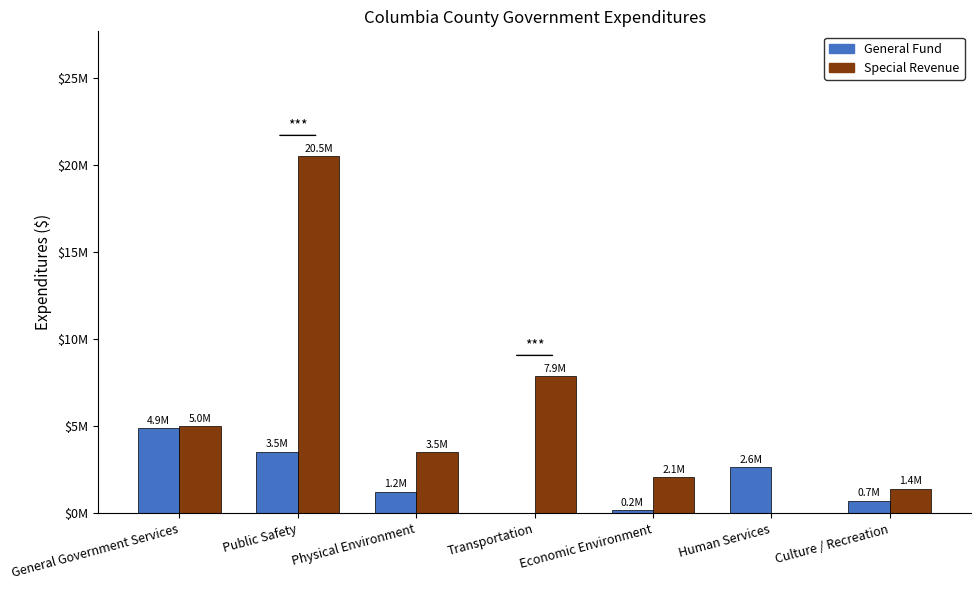

List the series in order of their peak value, lowest first.

General Fund, Special Revenue